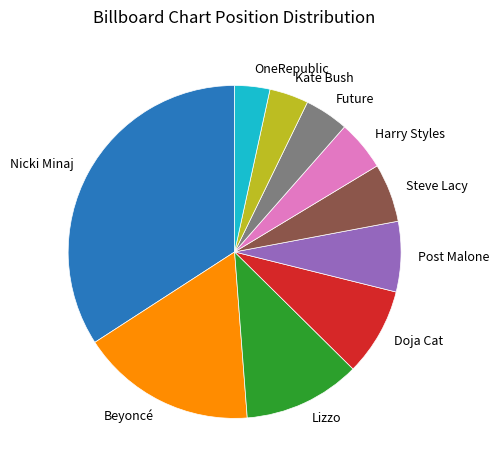

Is there a majority slice in this chart?

No